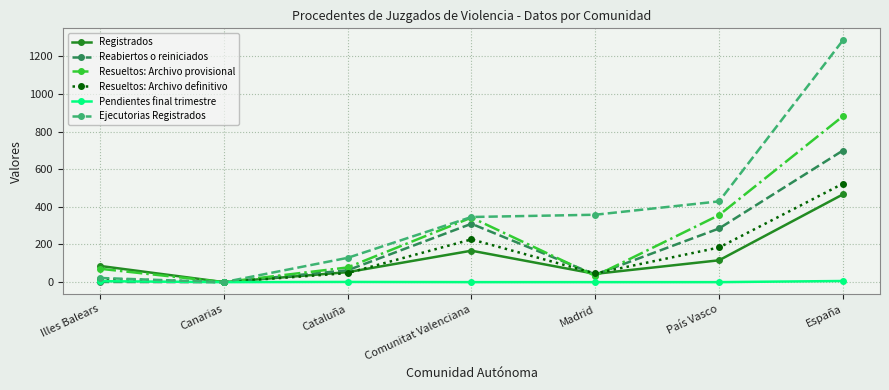

The value of Resueltos: Archivo provisional at España is 881. True or false?

True